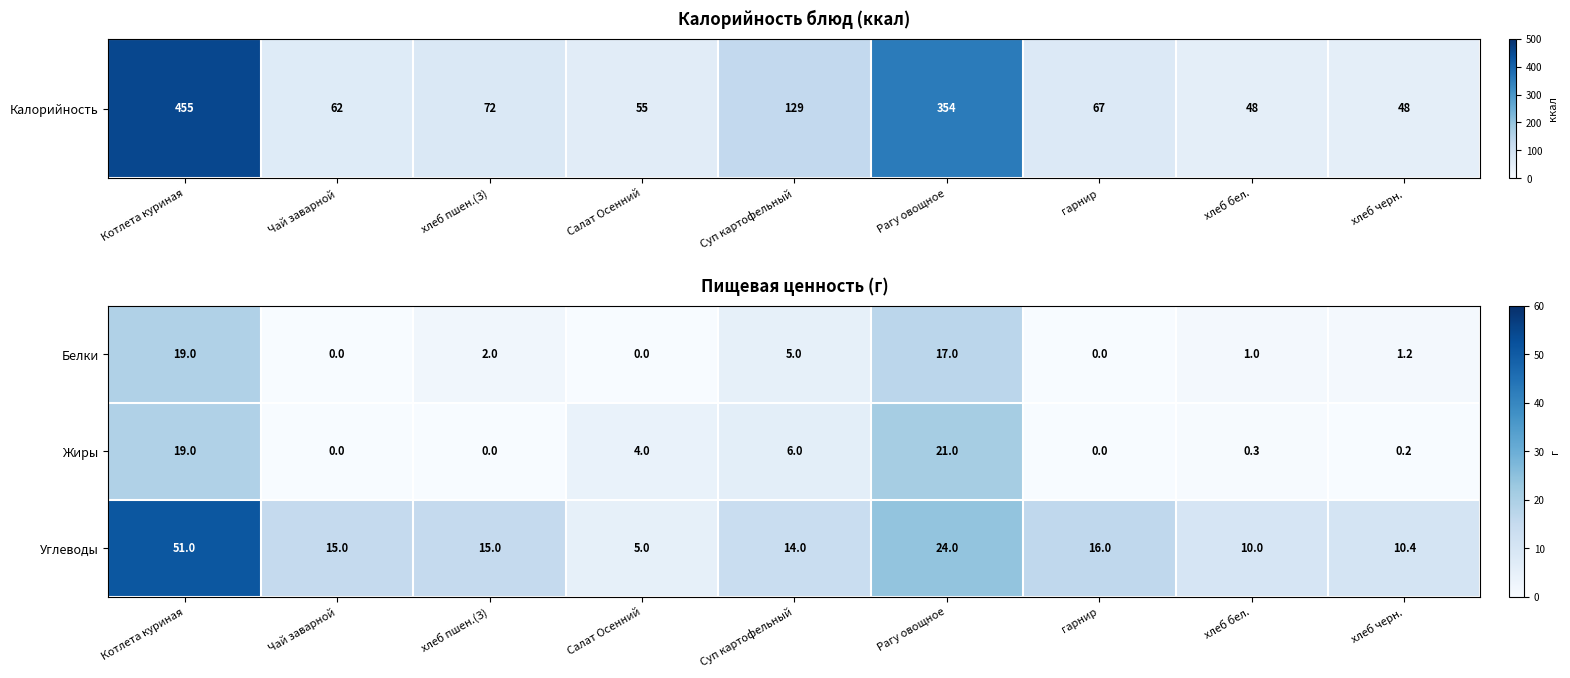

Reading left to right, transcribe all the data shown in this chart.

Белки: 19.0	0.0	2.0	0.0	5.0	17.0	0.0	1.0	1.2
Жиры: 19.0	0.0	0.0	4.0	6.0	21.0	0.0	0.3	0.2
Углеводы: 51.0	15.0	15.0	5.0	14.0	24.0	16.0	10.0	10.4